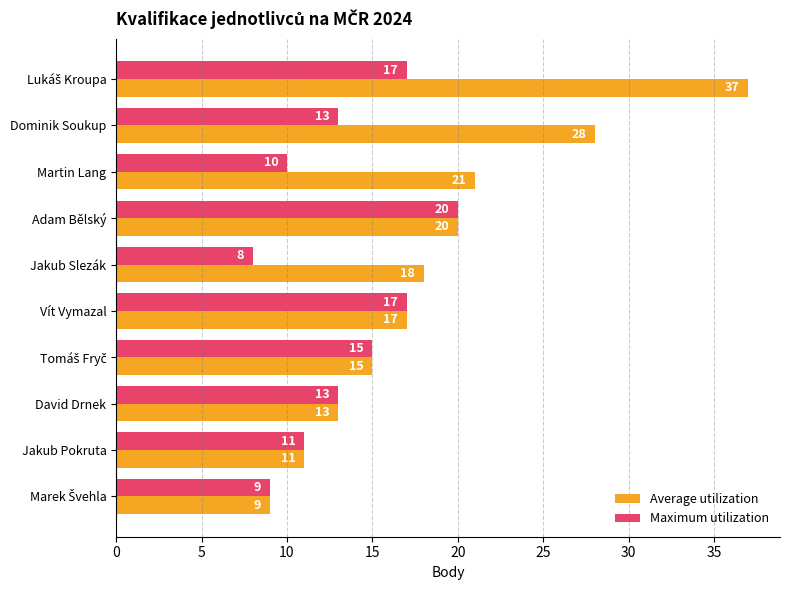

Rank the series by their average value, from lowest to highest.

Maximum utilization, Average utilization